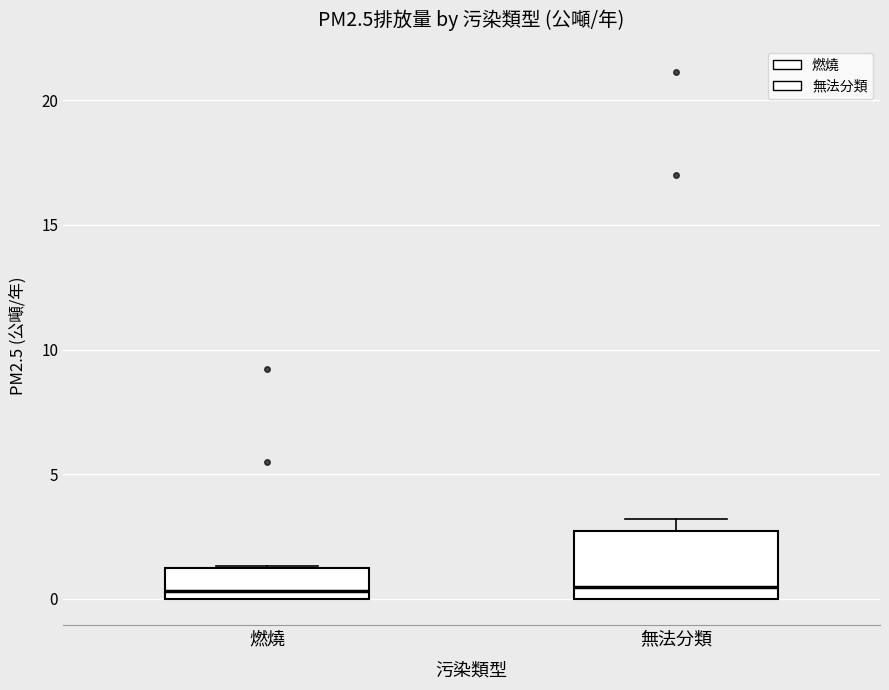

Where is the upper edge of the box for 無法分類 on the y-axis? The values are not printed on the chart, so give them approximately, as read against the axis.

2.5